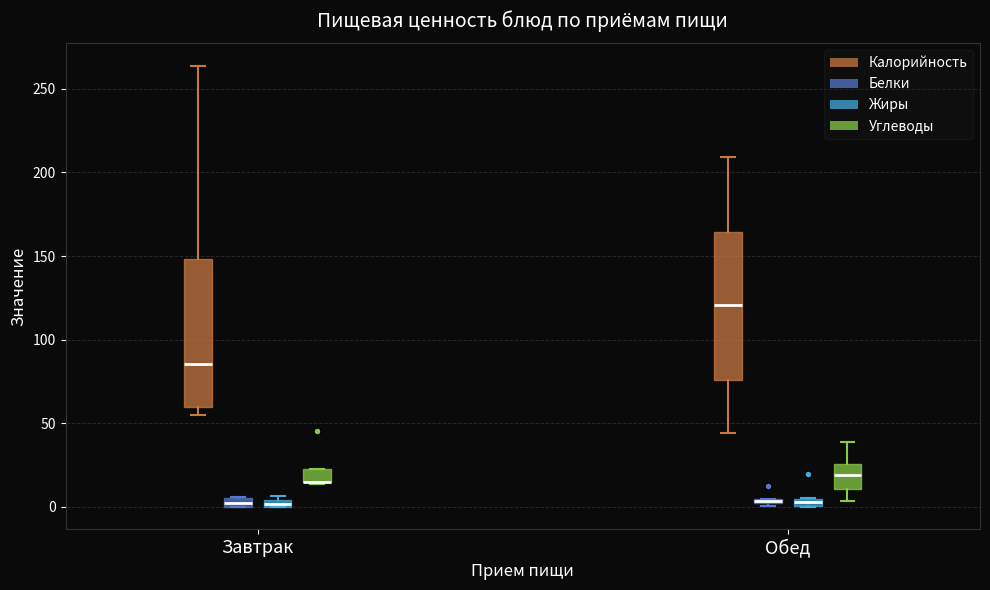

Where is the upper edge of the box for Завтрак (Белки) on the y-axis? The values are not printed on the chart, so give them approximately, as read against the axis.

5